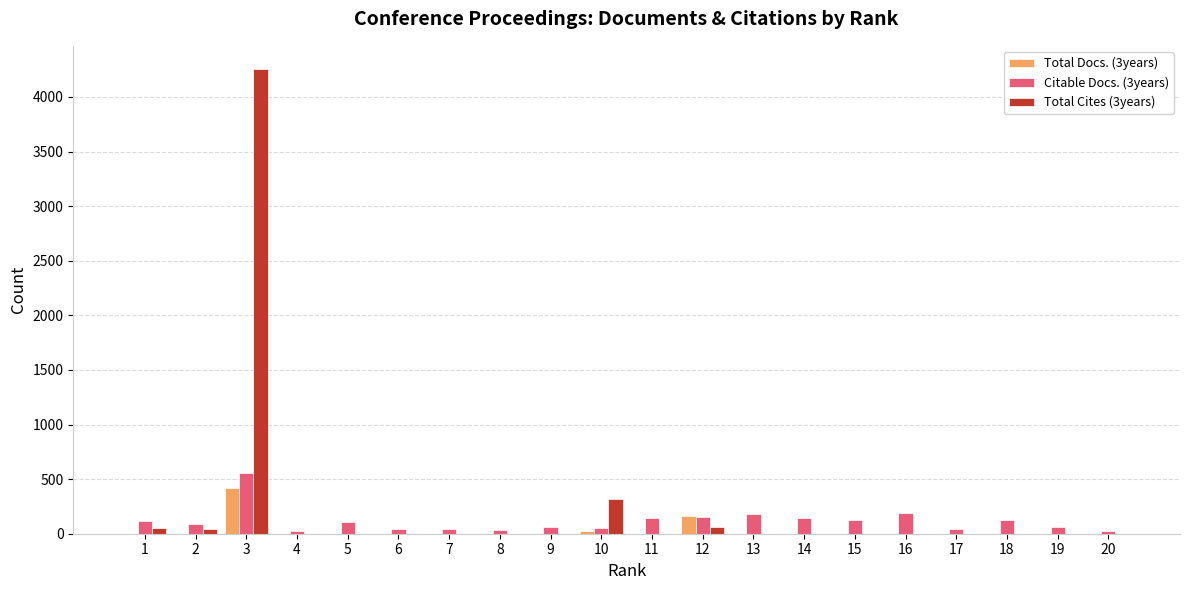

What is the total value across all series at 12?

380